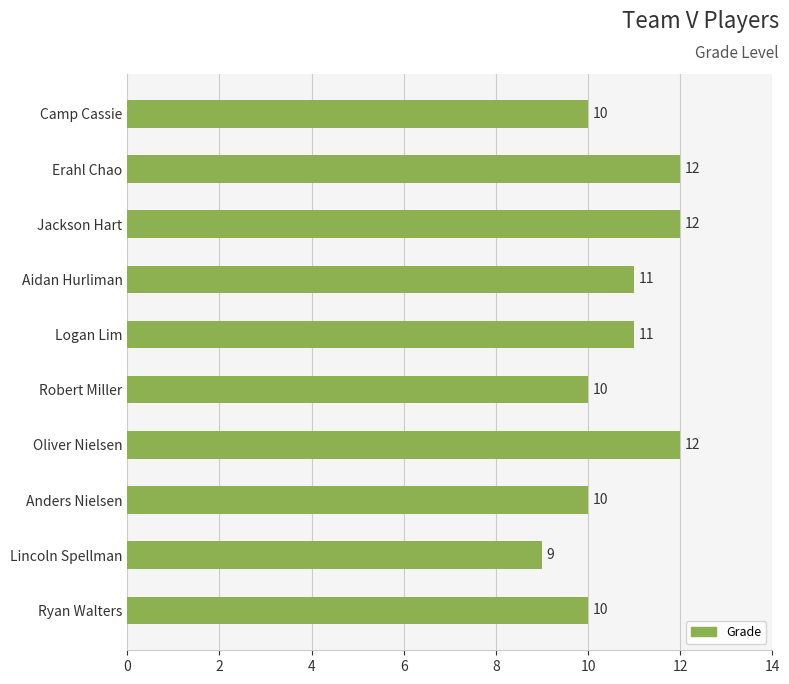

What is the label of the 2nd bar from the top?

Erahl Chao